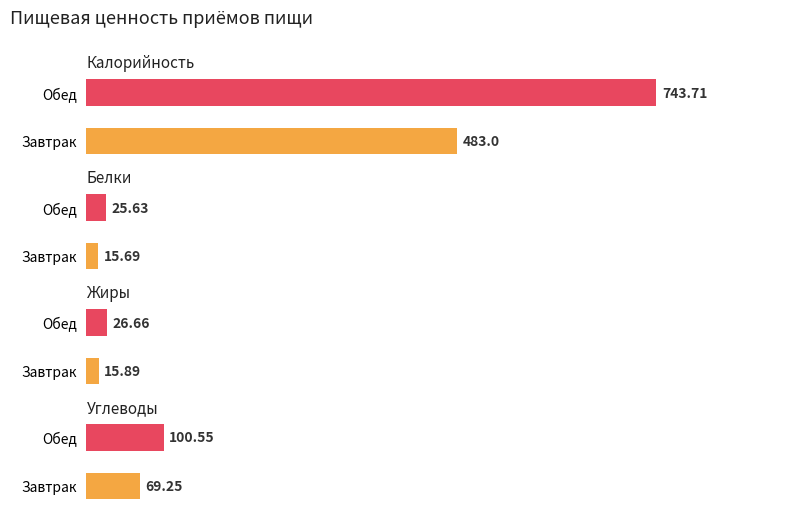

Count the number of categories in the chart.

2